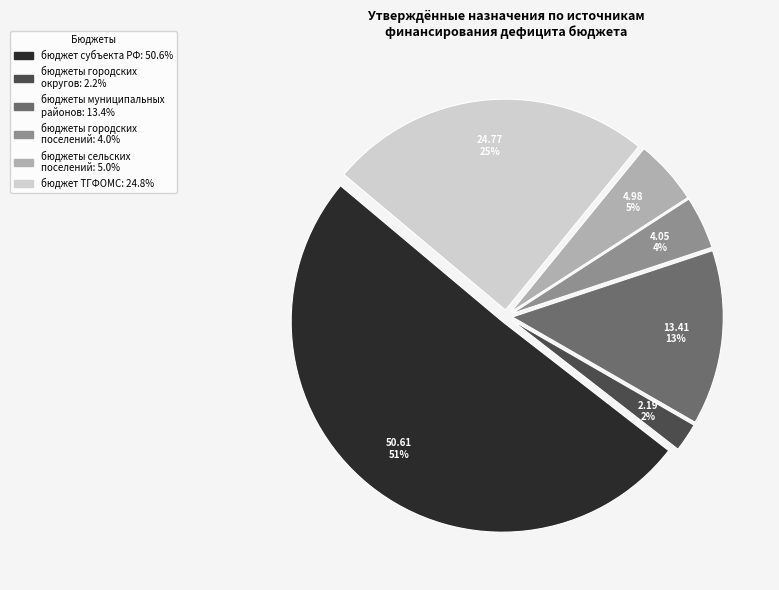

Is there a majority slice in this chart?

Yes